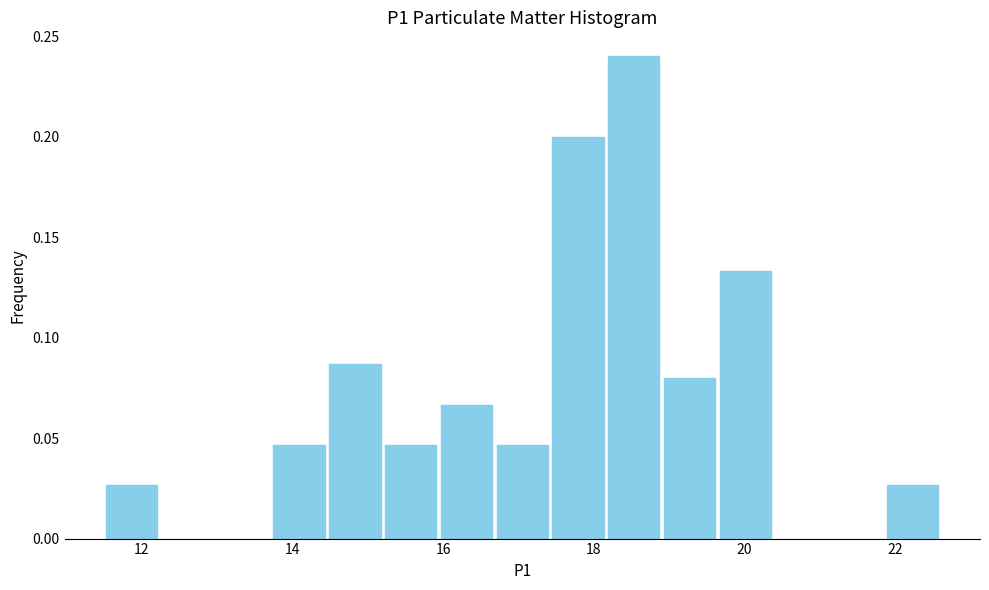

Around what value on the x-axis is the tallest bar? Give the approximate position of its centre, as read against the axis.

18.6